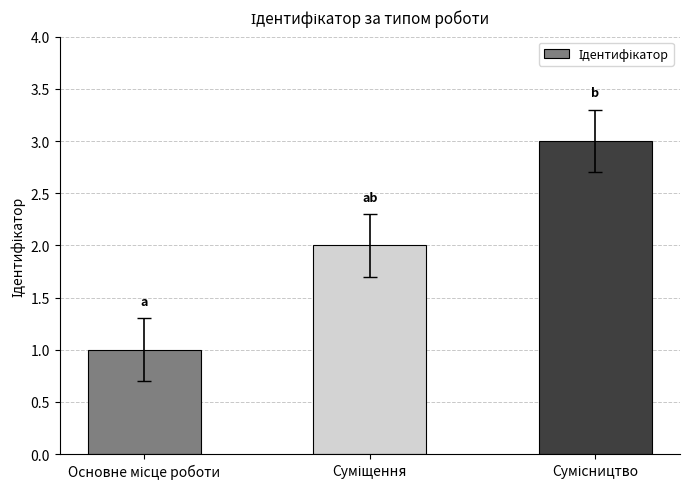

Reading left to right, transcribe all the data shown in this chart.

1	2	3